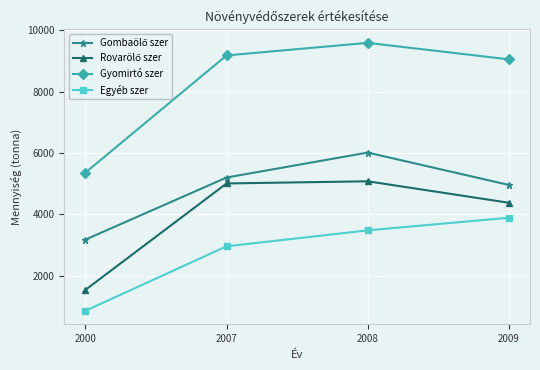

What is the value of the Gyomirtó szer point at the 3rd from the left?

9592.0